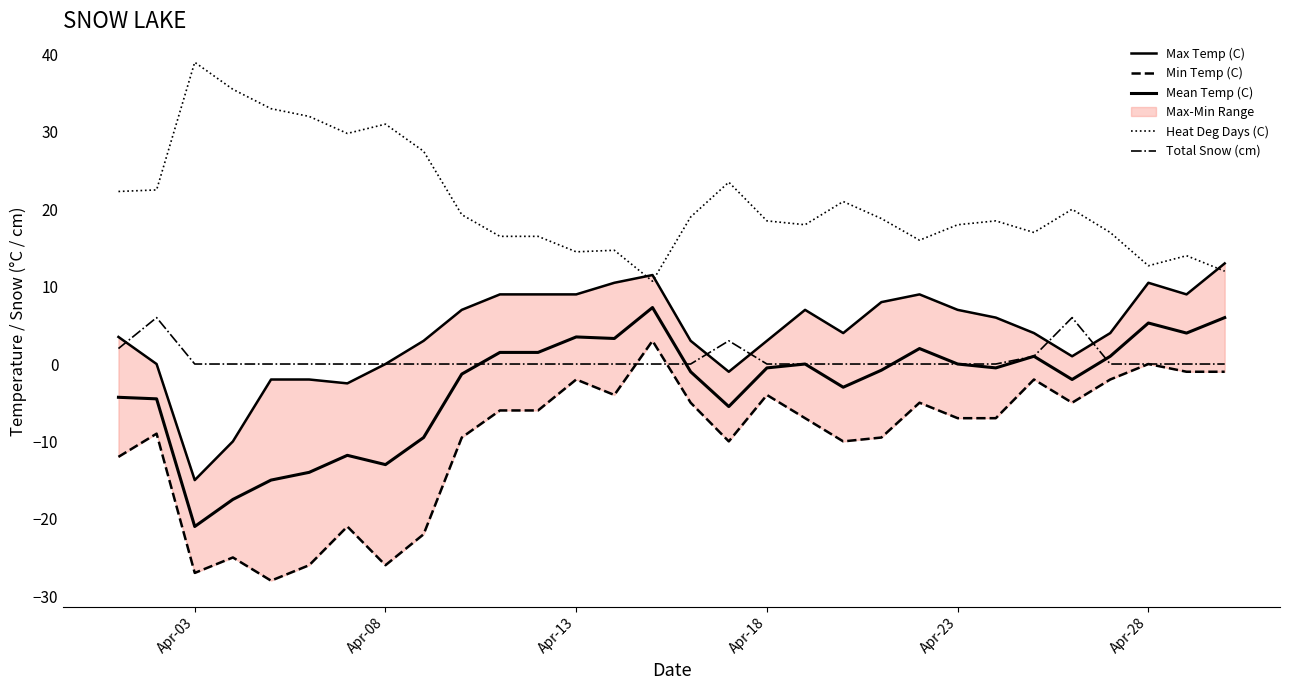

What is the maximum value for Max Temp (C)?

13.0